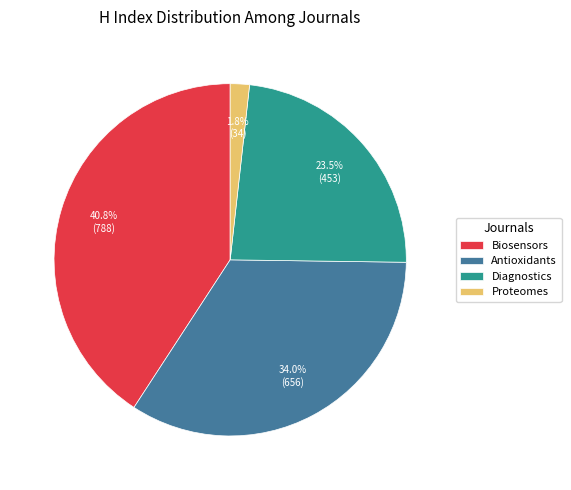

Rank the categories by value from highest to lowest.

Biosensors, Antioxidants, Diagnostics, Proteomes